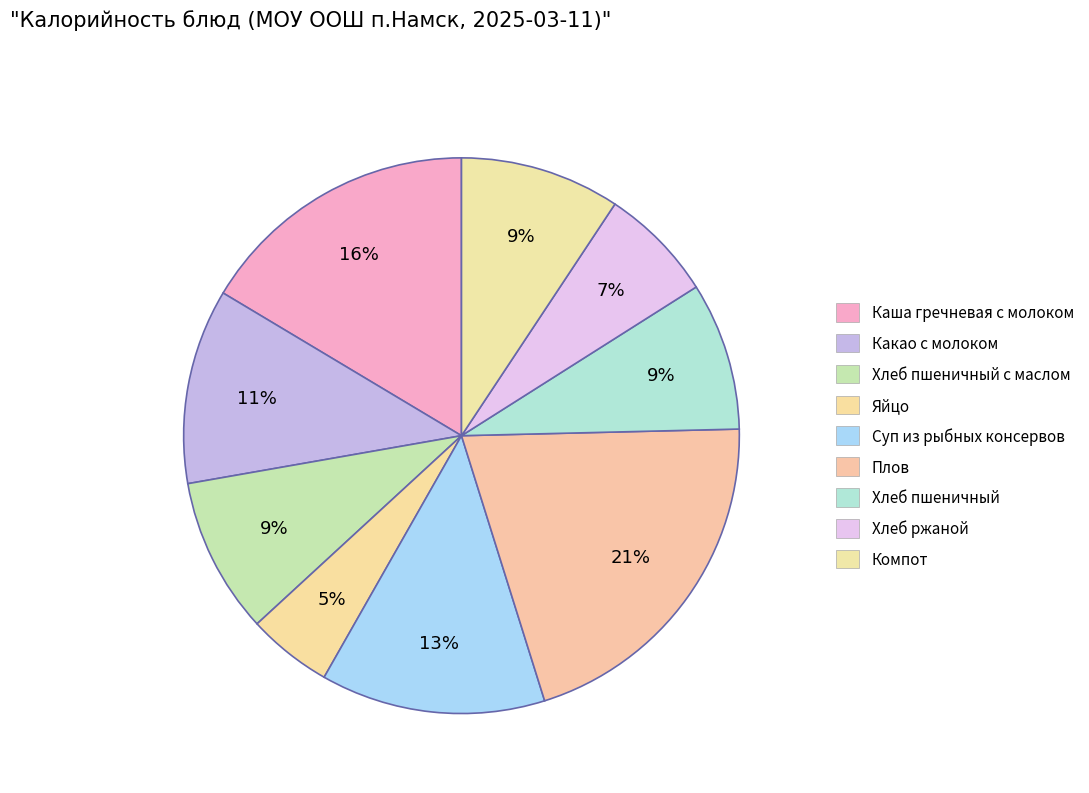

Count the number of slices in the pie.

9